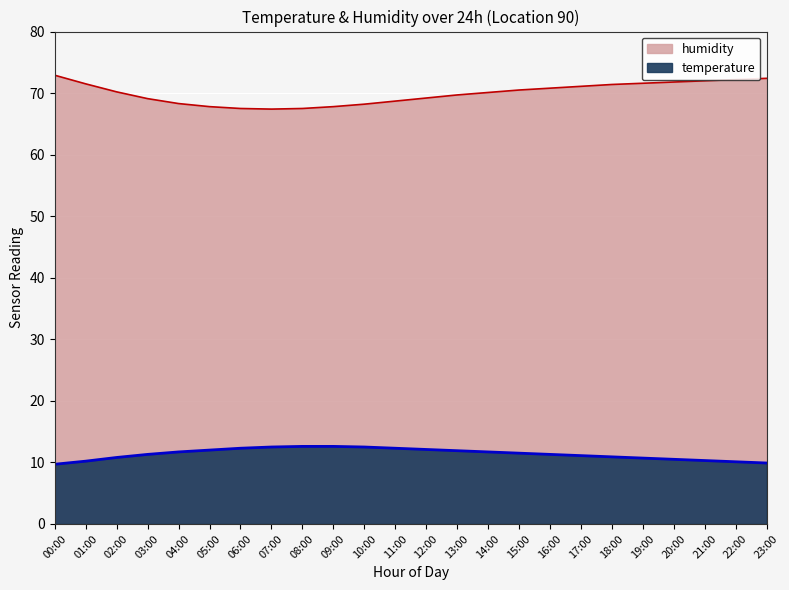

Reading right to left, what are all the values shown in this chart?

temperature: 9.9	10.1	10.3	10.5	10.7	10.9	11.1	11.3	11.5	11.7	11.9	12.1	12.3	12.5	12.6	12.6	12.5	12.3	12.0	11.7	11.3	10.8	10.2	9.7
humidity: 72.4	72.2	72.0	71.8	71.6	71.4	71.1	70.8	70.5	70.1	69.7	69.2	68.7	68.2	67.8	67.5	67.4	67.5	67.8	68.3	69.1	70.2	71.5	72.9